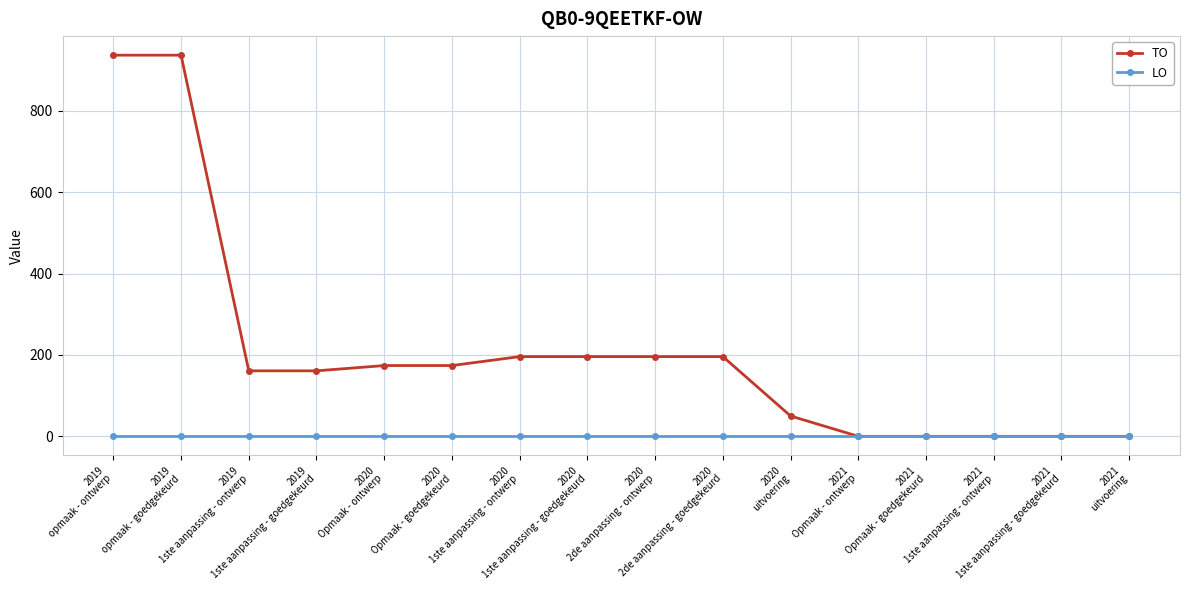

Rank the series by their maximum value, from lowest to highest.

LO, TO